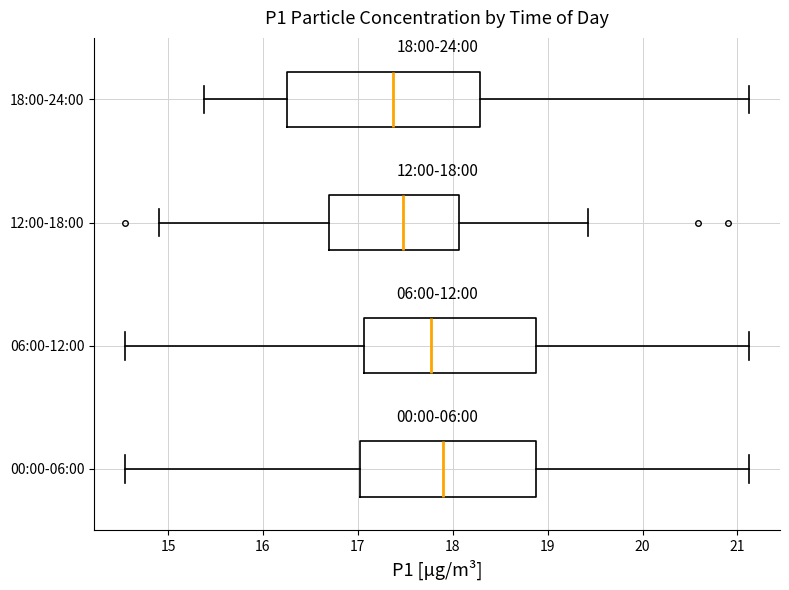

Which box is the widest, from its left edge to its right edge?

18:00-24:00